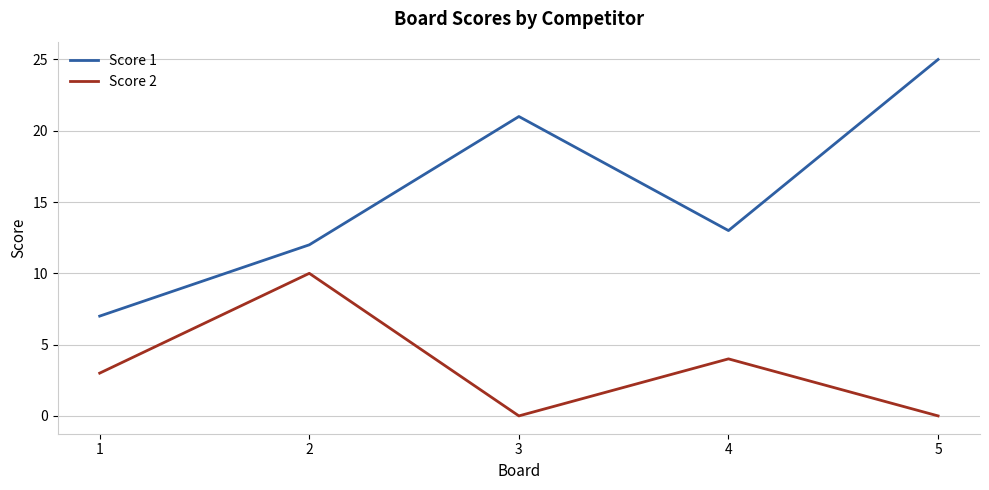

At which category does Score 2 reach its first local peak?

2